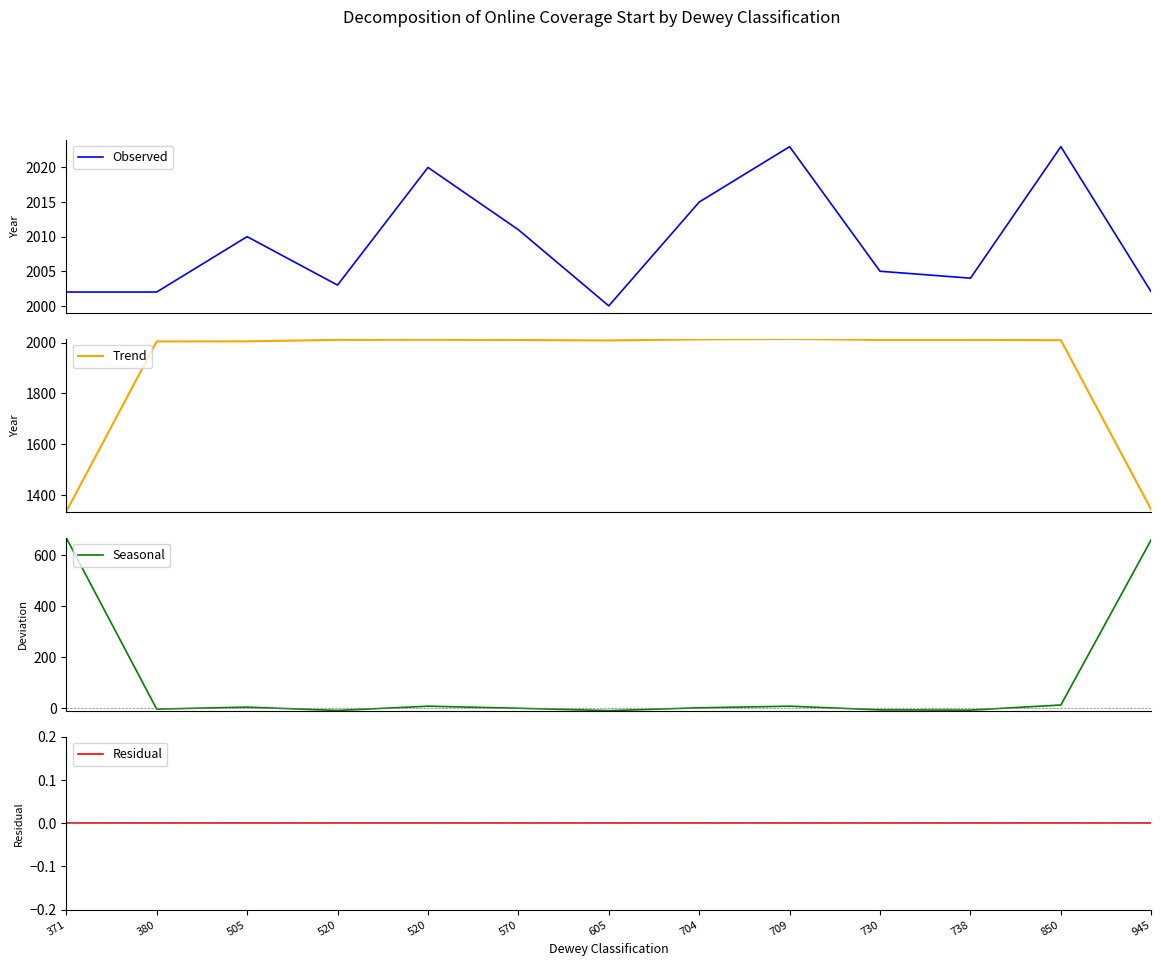

Count the number of categories in the chart.

13